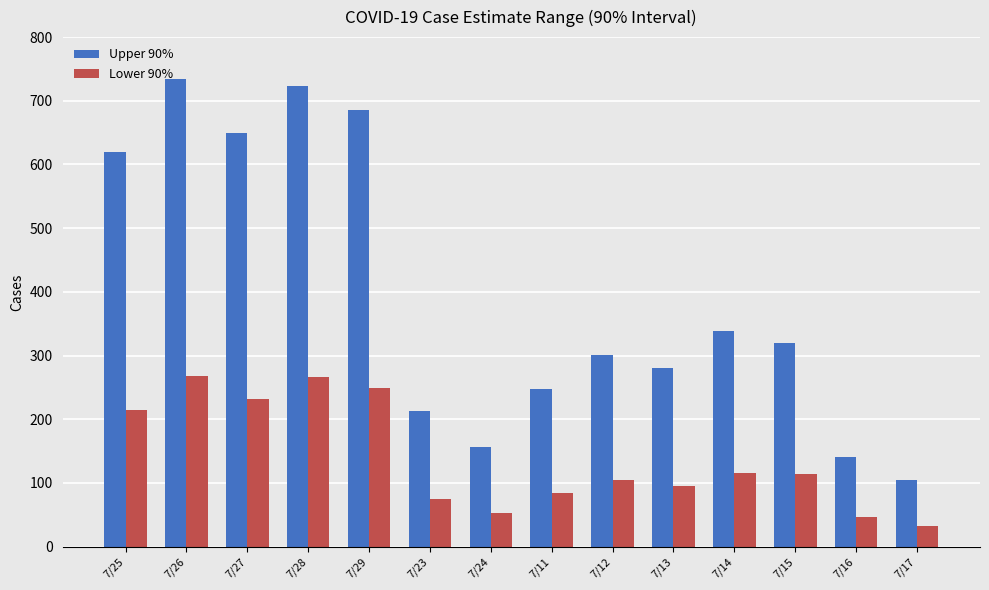

How many bars are there in total?

28